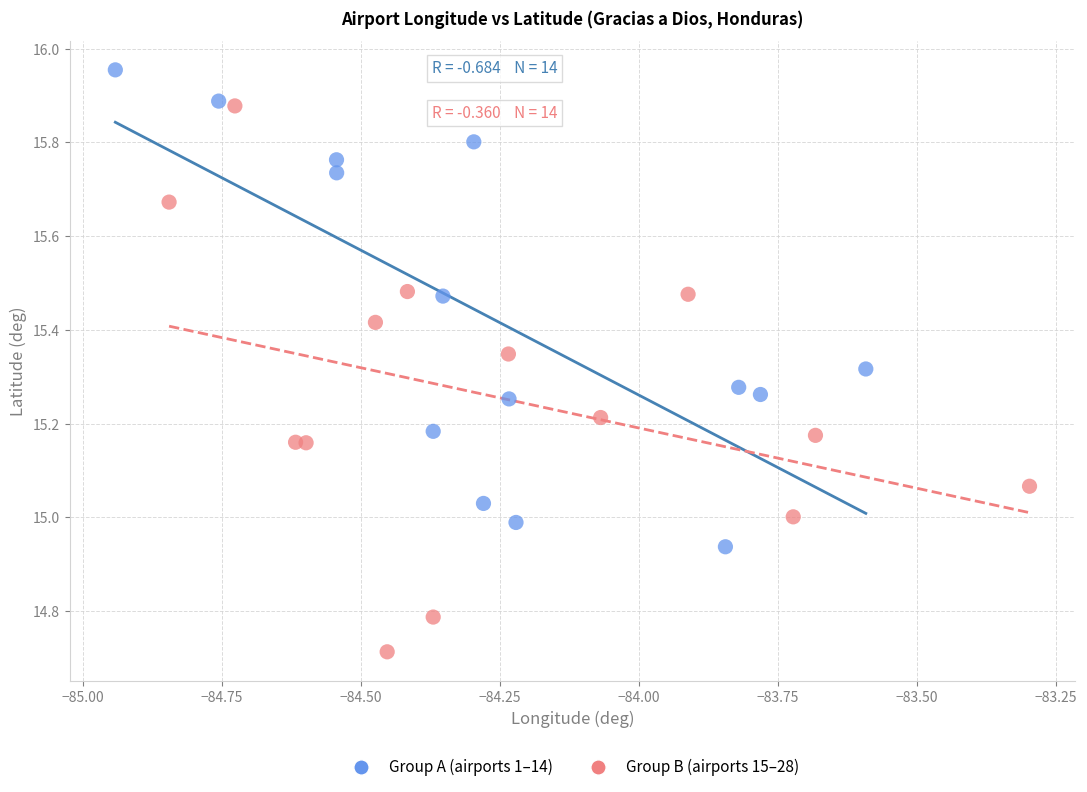

Which series contains the highest Y value?

Group A (airports 1–14)